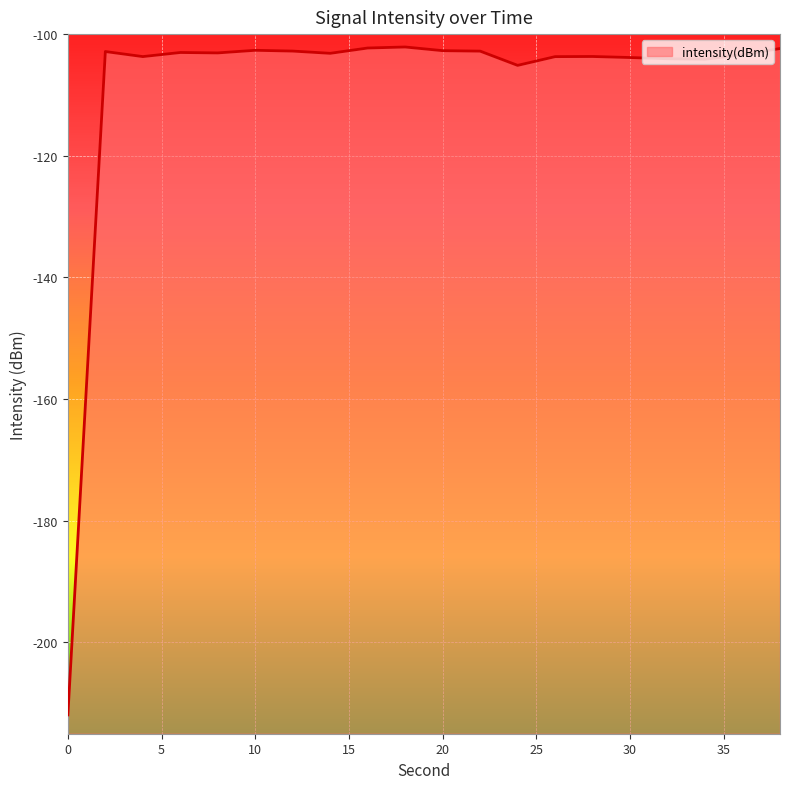

What is the difference between the second highest and second lowest values?

2.9